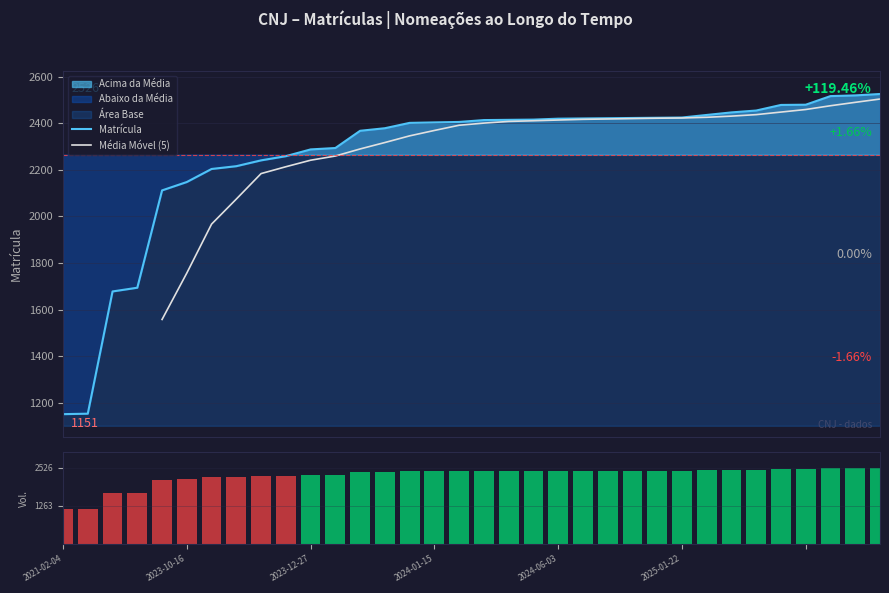

The chart shows a value of 2944 at 2022-06-15. True or false?

False